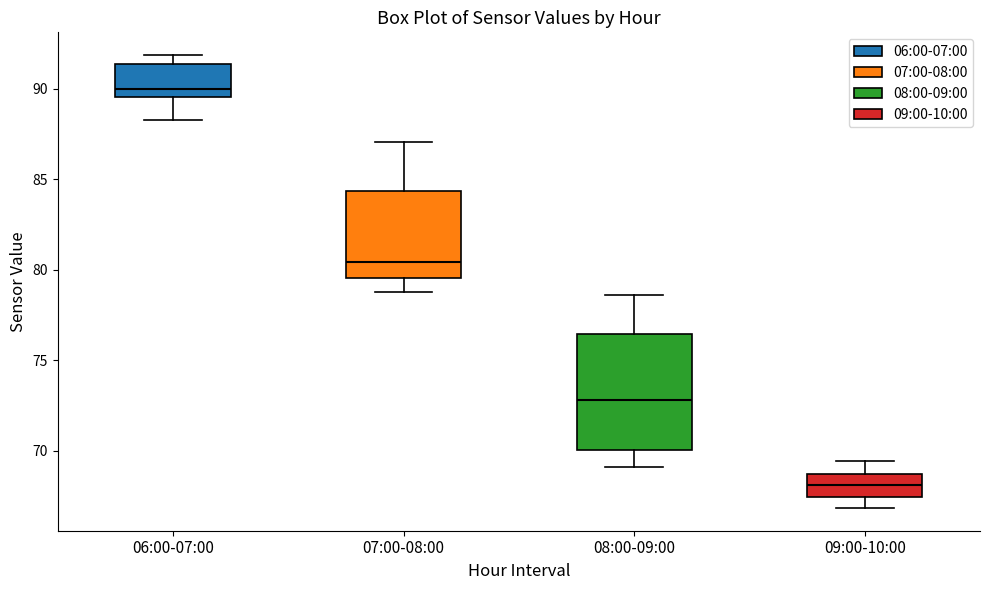

Where is the lower edge of the box for 06:00-07:00 on the y-axis? The values are not printed on the chart, so give them approximately, as read against the axis.

89.5